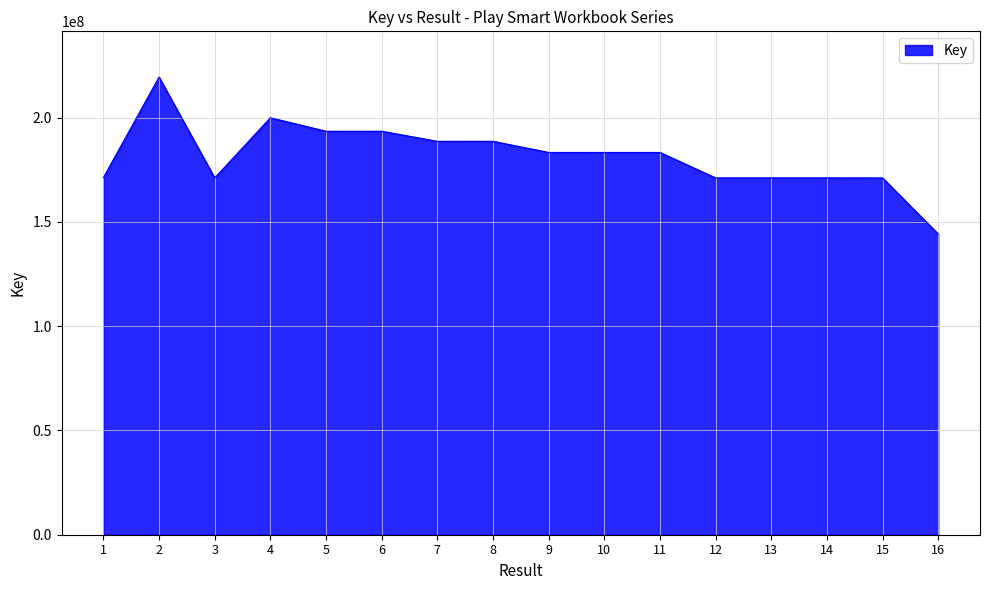

True or false: the data shows 144175683 at 16.

True